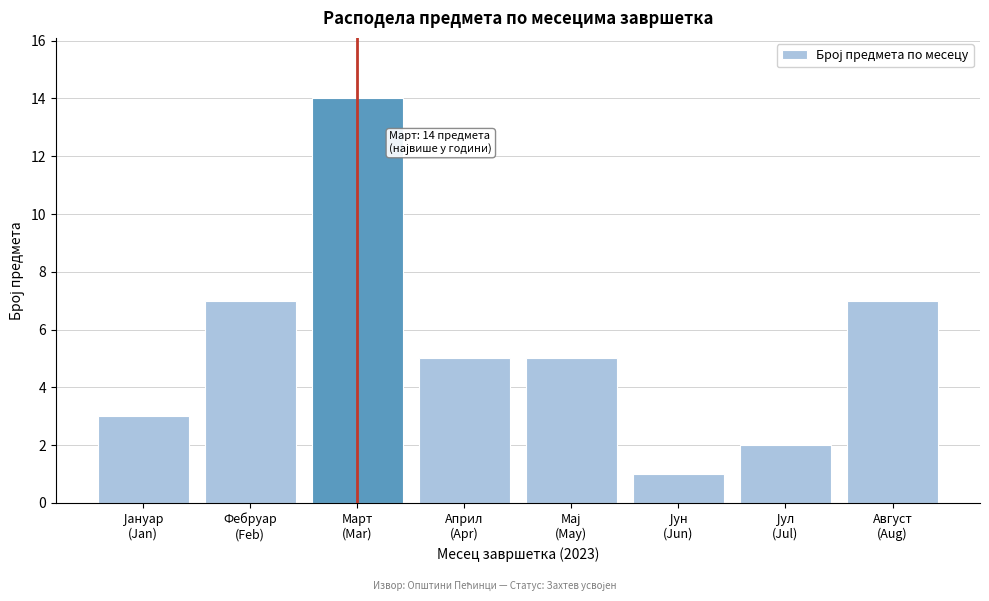

Reading left to right, list all the values displayed in this chart.

3	7	14	5	5	1	2	7